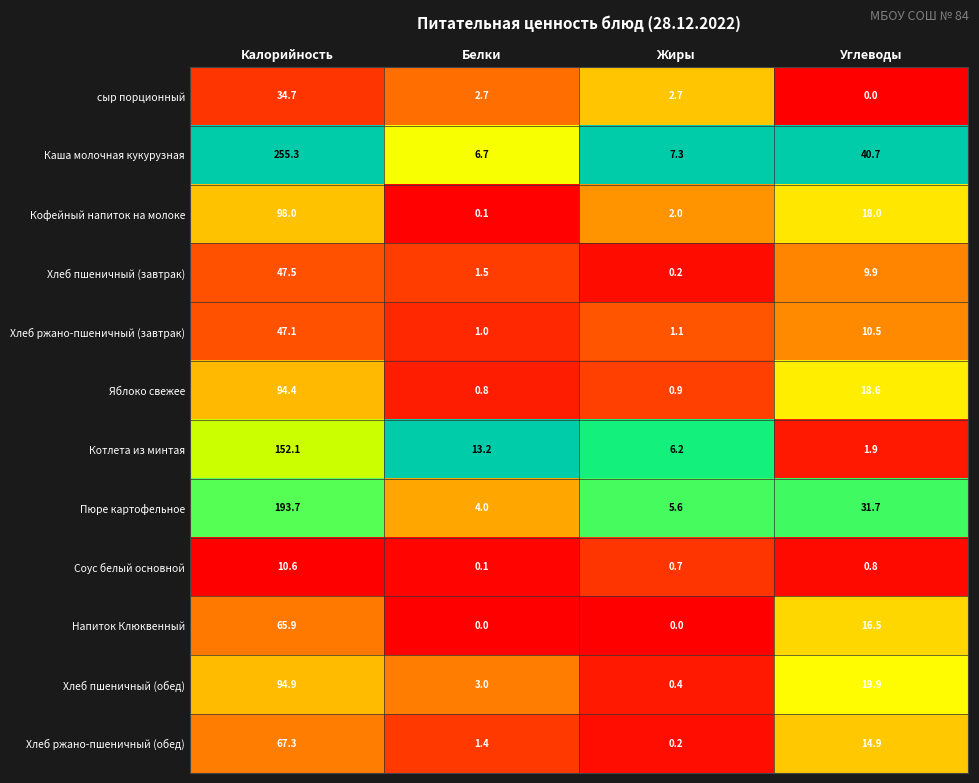

The value of Каша молочная кукурузная at Углеводы is 40.7. True or false?

True